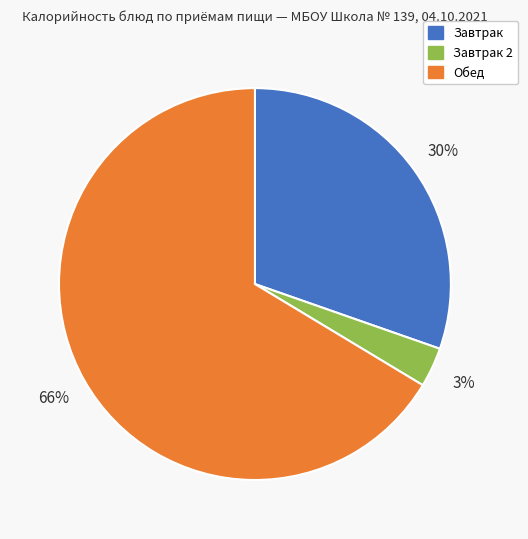

Is there any slice that represents more than half of the pie?

Yes